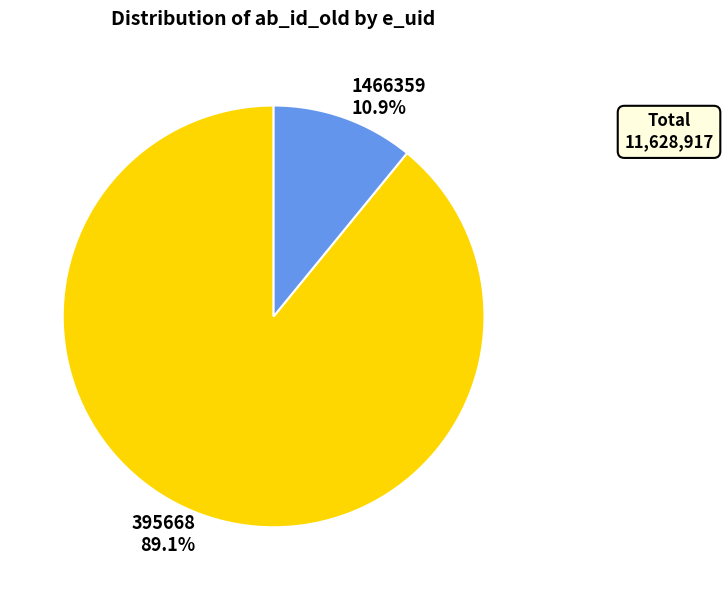

Which slice represents more than half of the pie?

395668